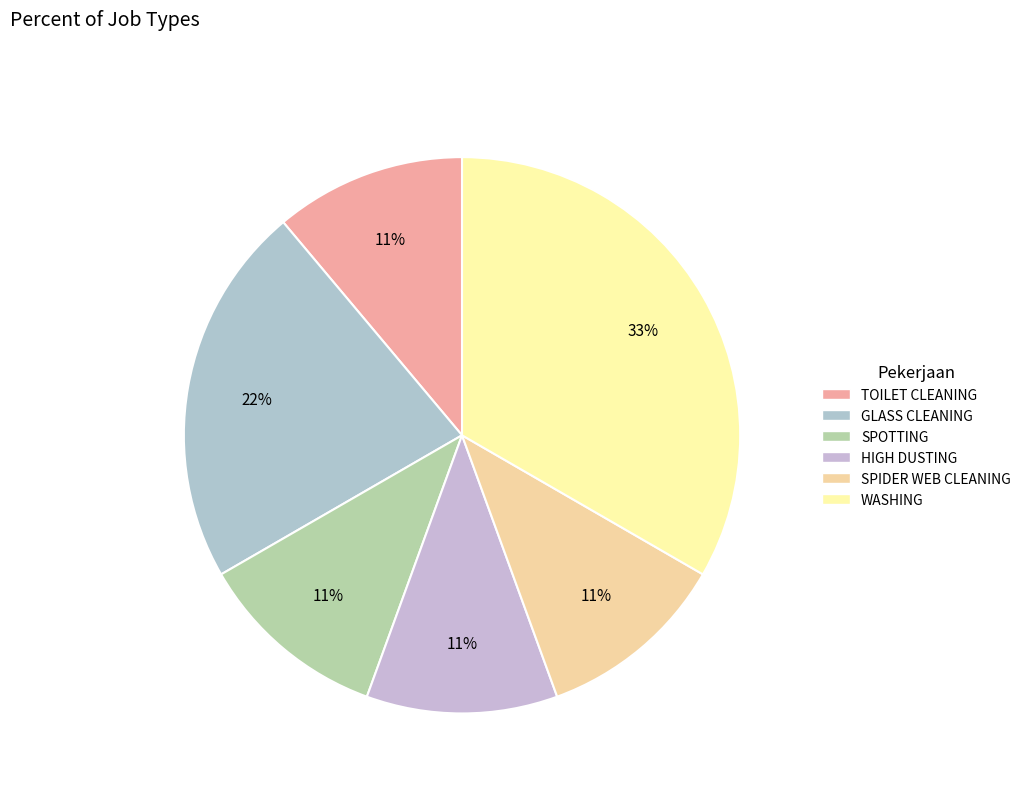

What is the ratio of the value at HIGH DUSTING to the value at SPOTTING?

1.0